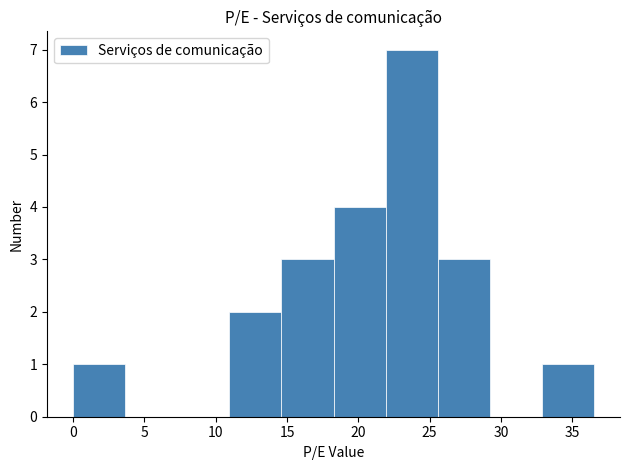

How tall is the bar that spans 33.0 to 36.5 on the x-axis? Neither the bar edges nor the heights are printed on the chart, so give them approximately, as read against the axes.

1